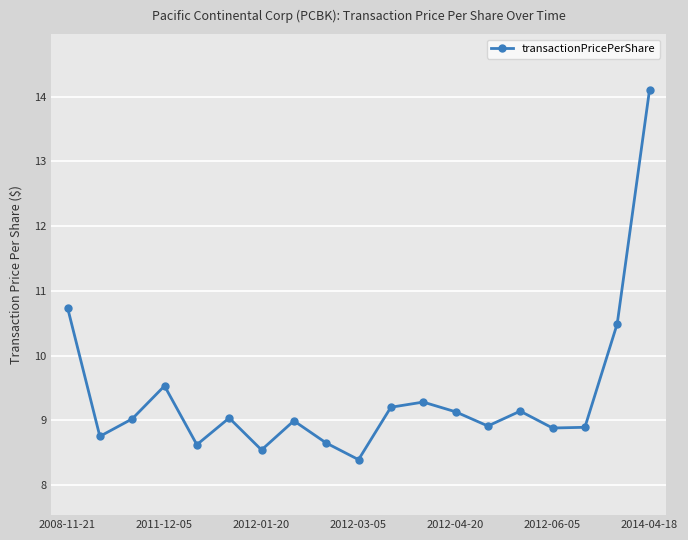

How many points are lower than both their immediate neighbors (excluding endpoints)?

6